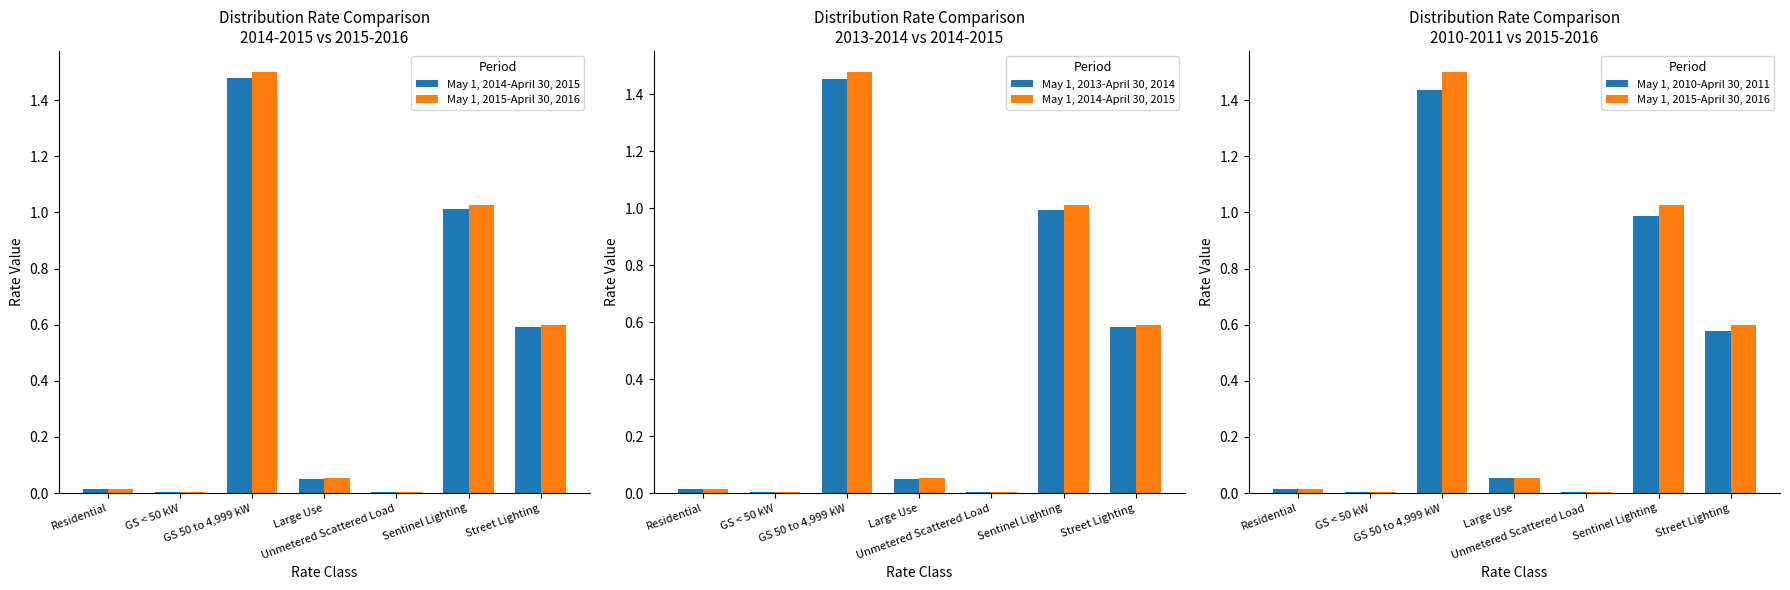

Reading left to right, transcribe all the data shown in this chart.

May 1, 2014-April 30, 2015: 0.0	0.0	1.5	0.1	0.0	1.0	0.6
May 1, 2015-April 30, 2016: 0.0	0.0	1.5	0.1	0.0	1.0	0.6
May 1, 2013-April 30, 2014: 0.0	0.0	1.5	0.1	0.0	1.0	0.6
May 1, 2010-April 30, 2011: 0.0	0.0	1.4	0.1	0.0	1.0	0.6